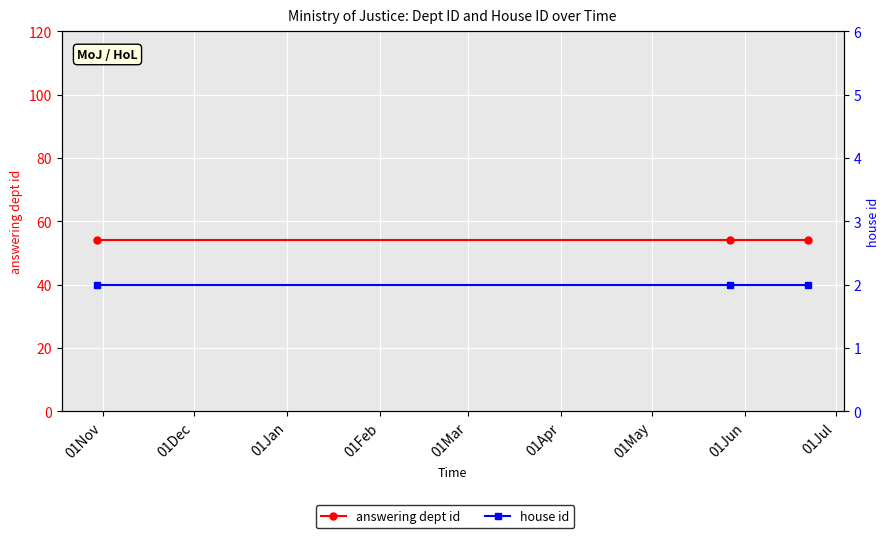

What is the value of the answering dept id point at the 3rd from the left?

54